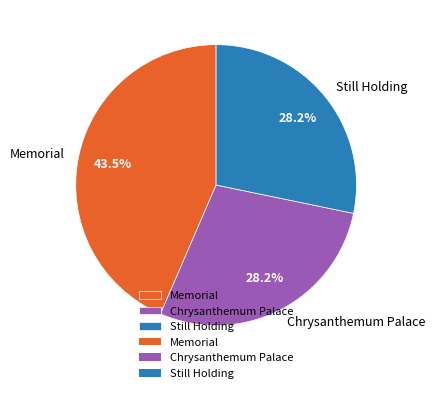

To the nearest percent, what is the combined percentage of Memorial and Chrysanthemum Palace?

72%